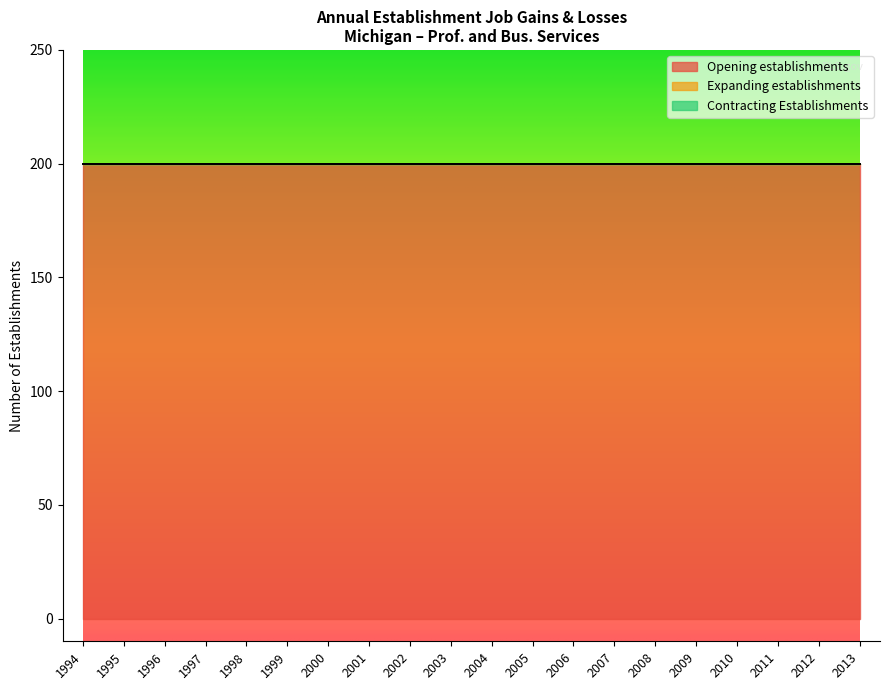

What is the total value across all series at 1997?

200